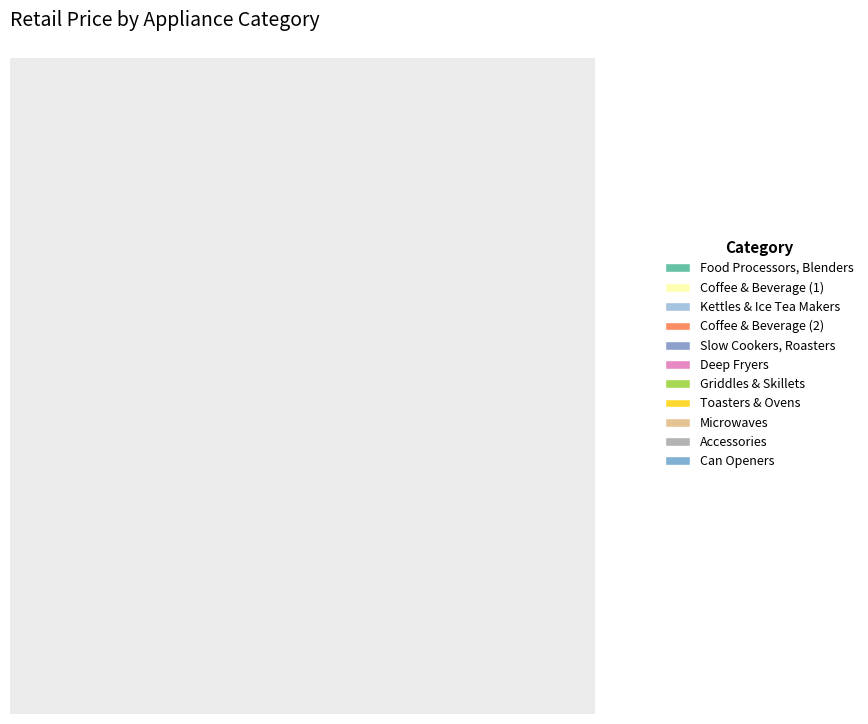

What percentage is the Food Processors, Blenders slice, to the nearest percent?

25%